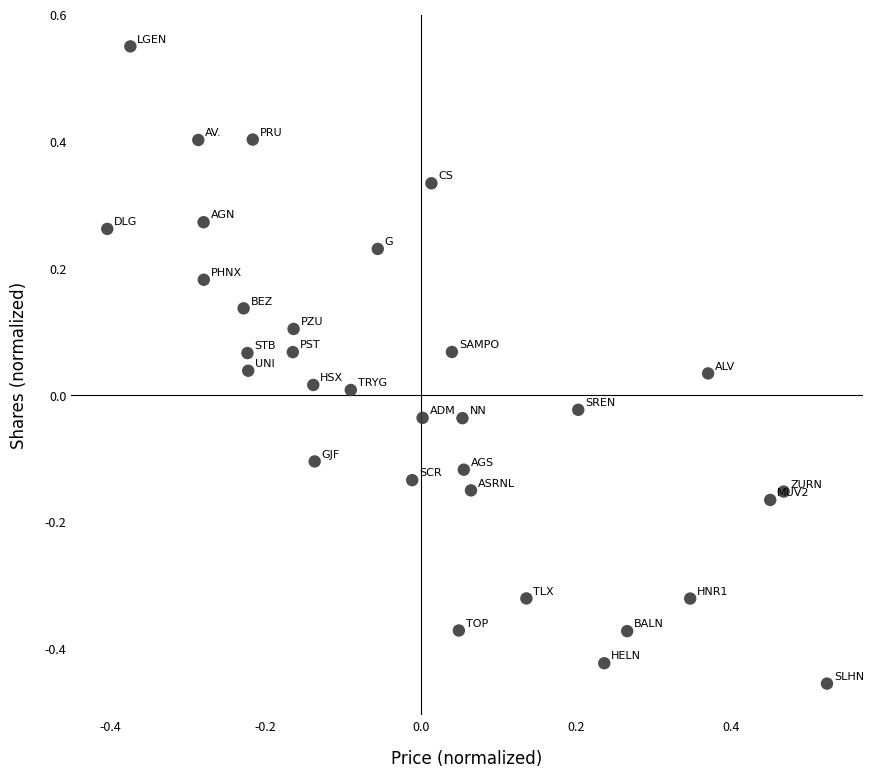

What is the range of Y values (max minus min)?

1.0